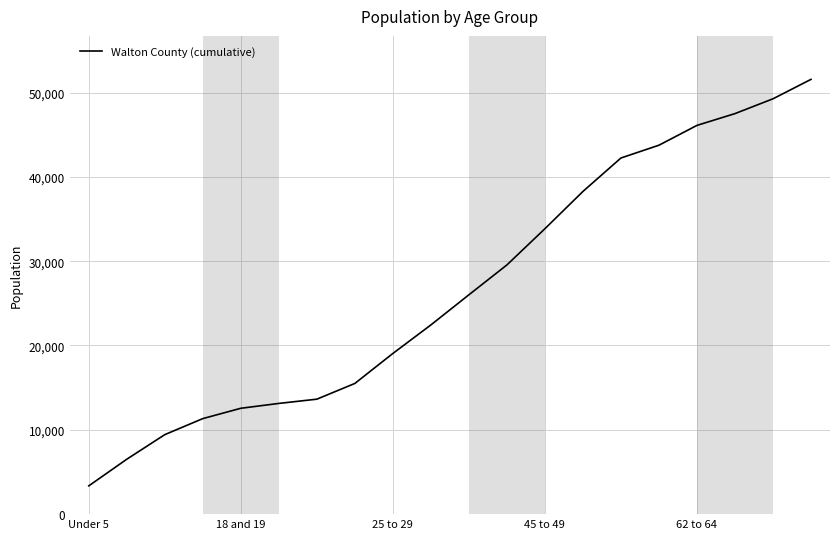

What is the difference between the maximum and minimum values?

48203